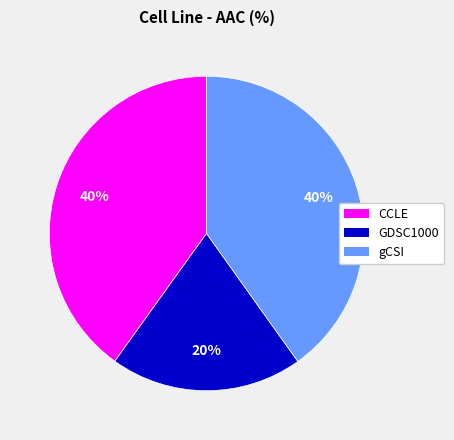

Which category has the smallest portion of the pie?

GDSC1000